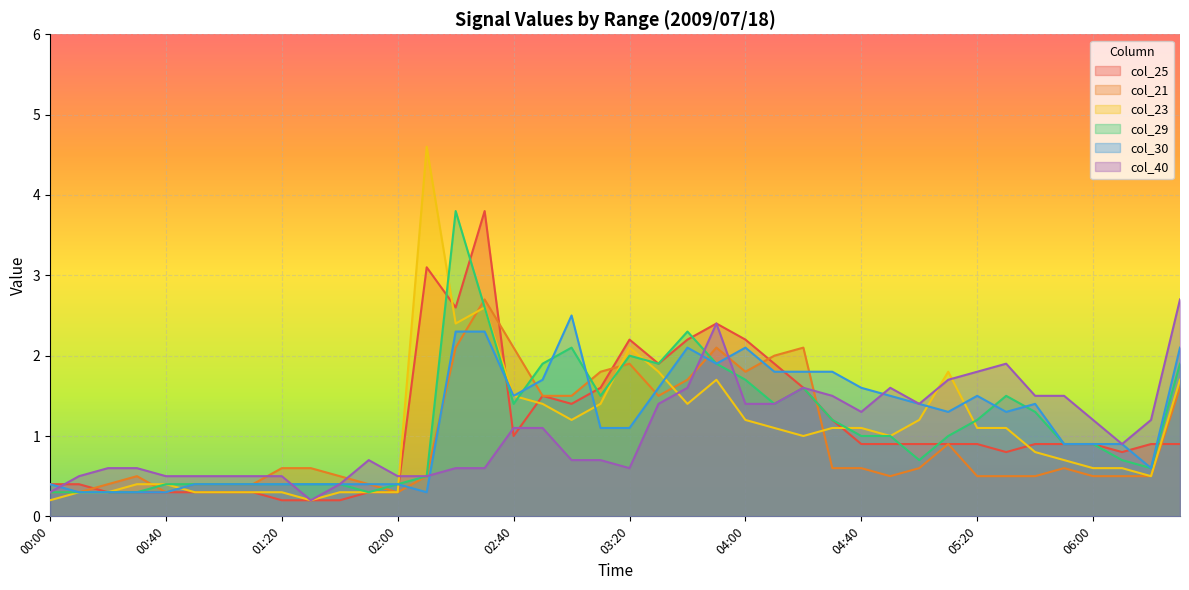

At 00:40, list the series in order from smallest to largest.

col_25, col_21, col_30, col_23, col_29, col_40